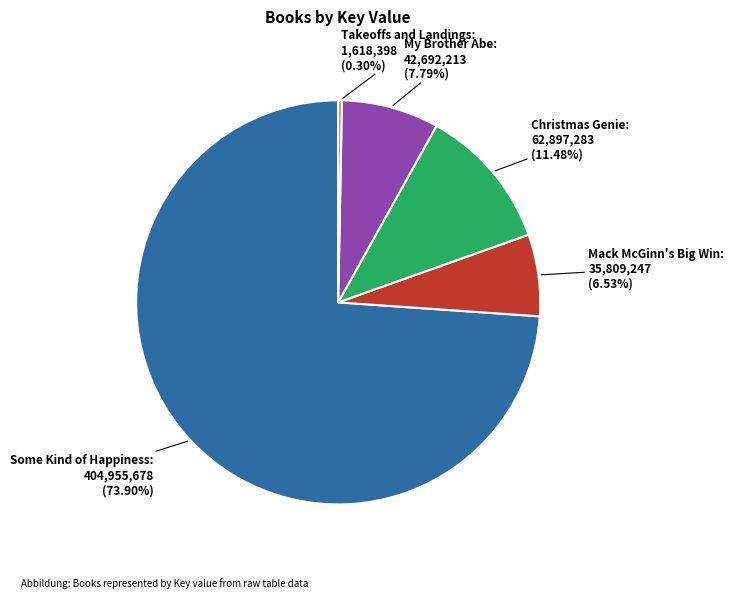

How many slices are in this pie chart?

5